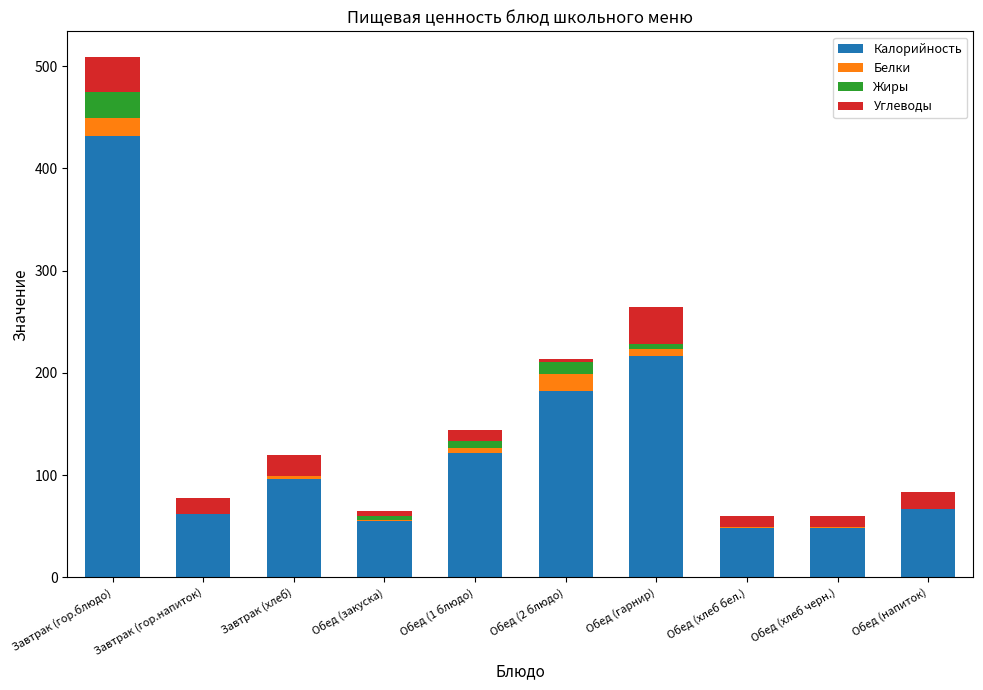

Is it true that Калорийность equals 55.4 at Обед (закуска)?

True